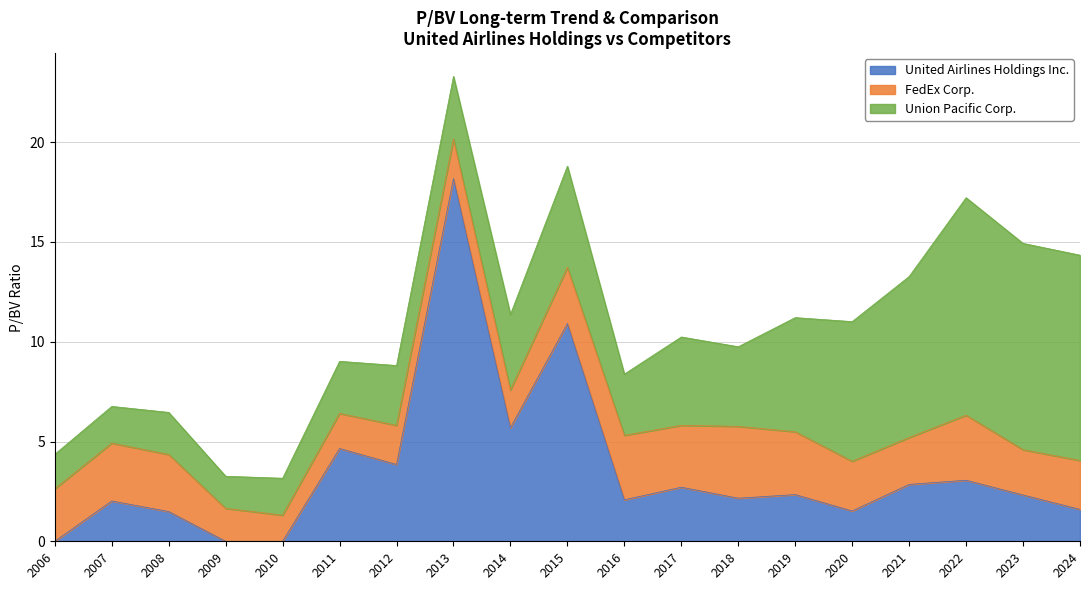

How many categories are shown in the chart?

19